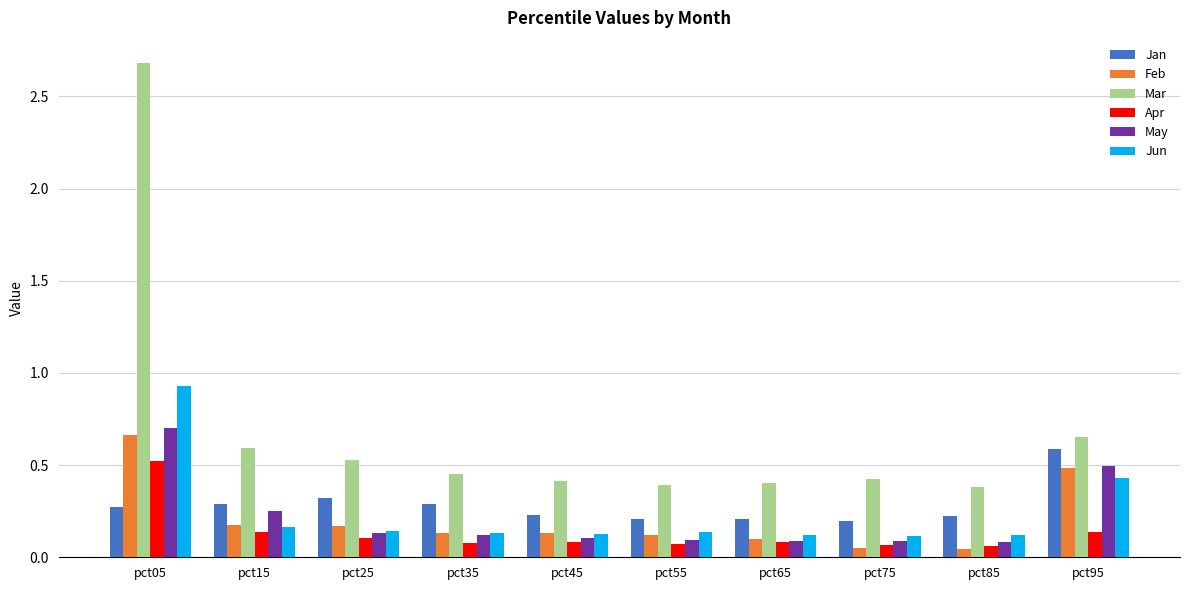

Rank the series by their maximum value, from highest to lowest.

Mar, Jun, May, Feb, Jan, Apr